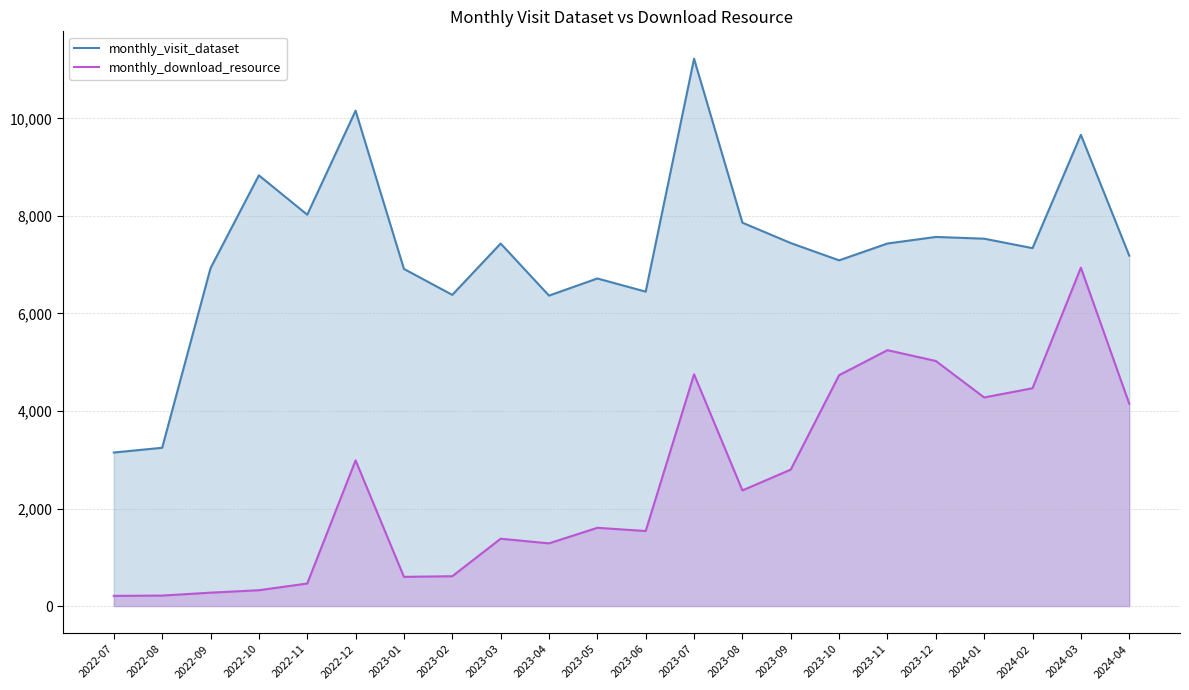

What is the label of the 19th point from the left?

2024-01